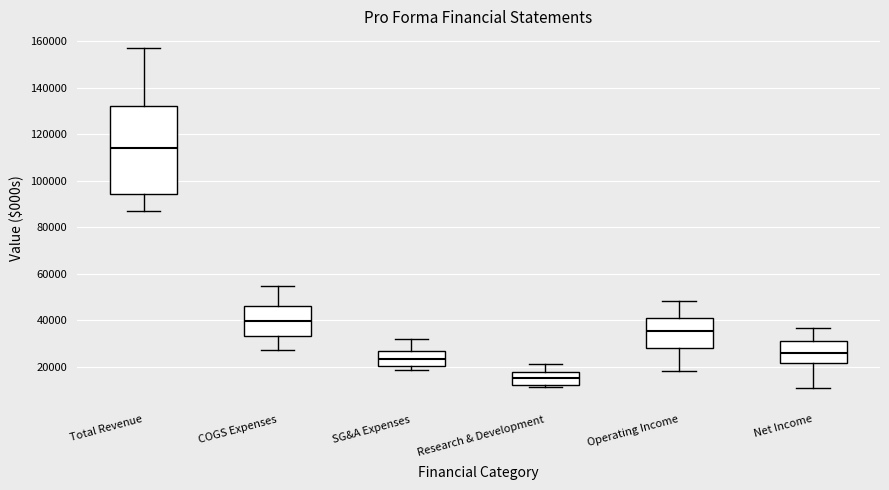

Which box is the tallest, from its lower edge to its upper edge?

Total Revenue